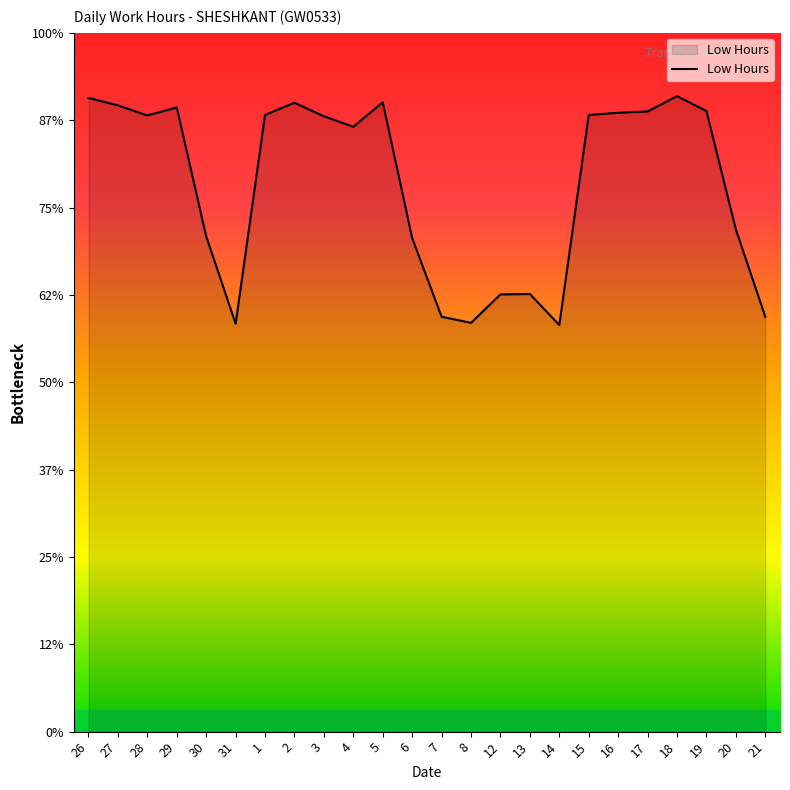

List the labels in order of value, largest first.

18, 26, 5, 2, 27, 29, 19, 17, 16, 1, 15, 28, 3, 4, 20, 30, 6, 13, 12, 7, 21, 8, 31, 14